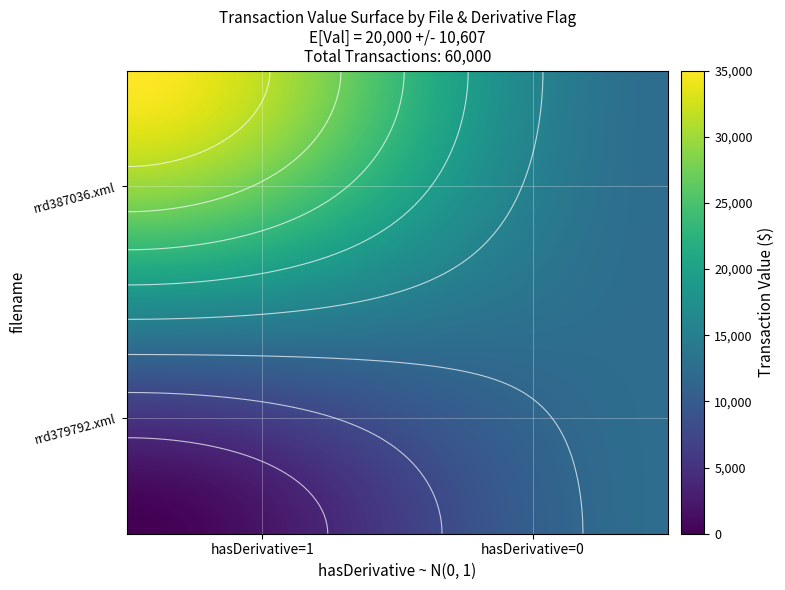

Which series has the widest spread of values?

rrd387036.xml